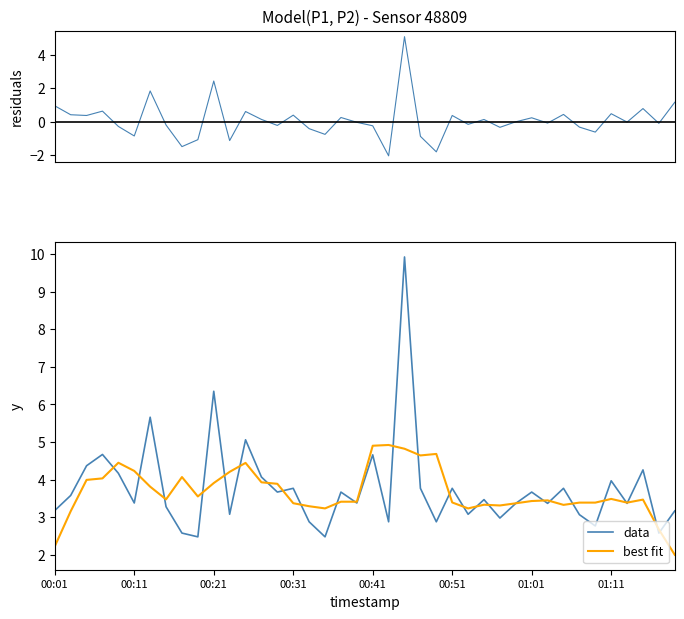

True or false: data has a value of 1.5 at 00:01.

False